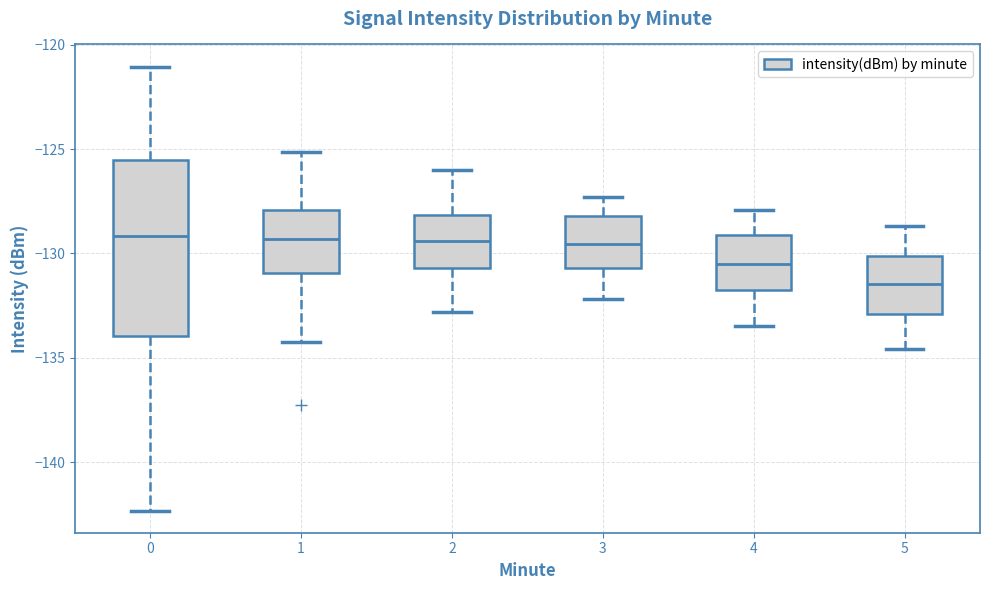

Which box has the lowest median line?

5